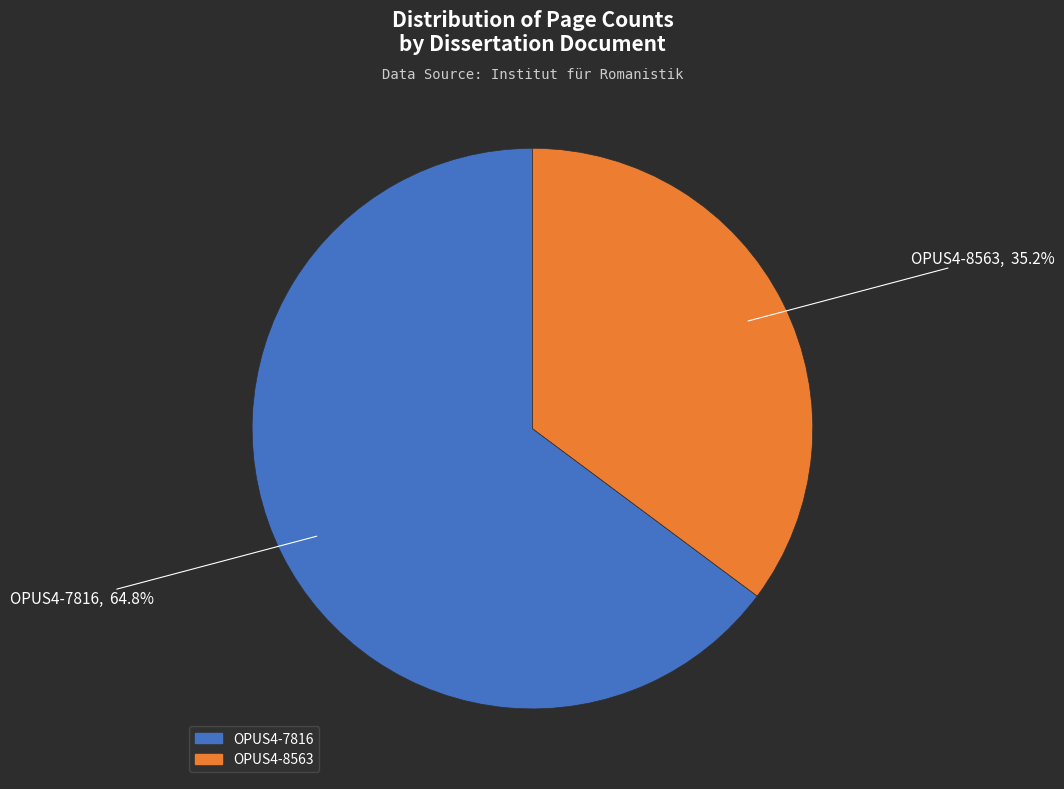

What is the ratio of the value at OPUS4-7816 to the value at OPUS4-8563?

1.8